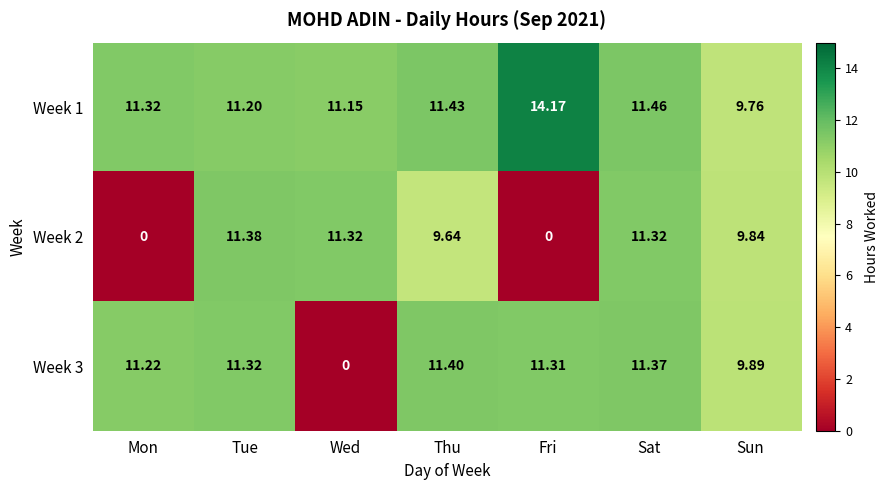

How many distinct data groups are displayed?

3